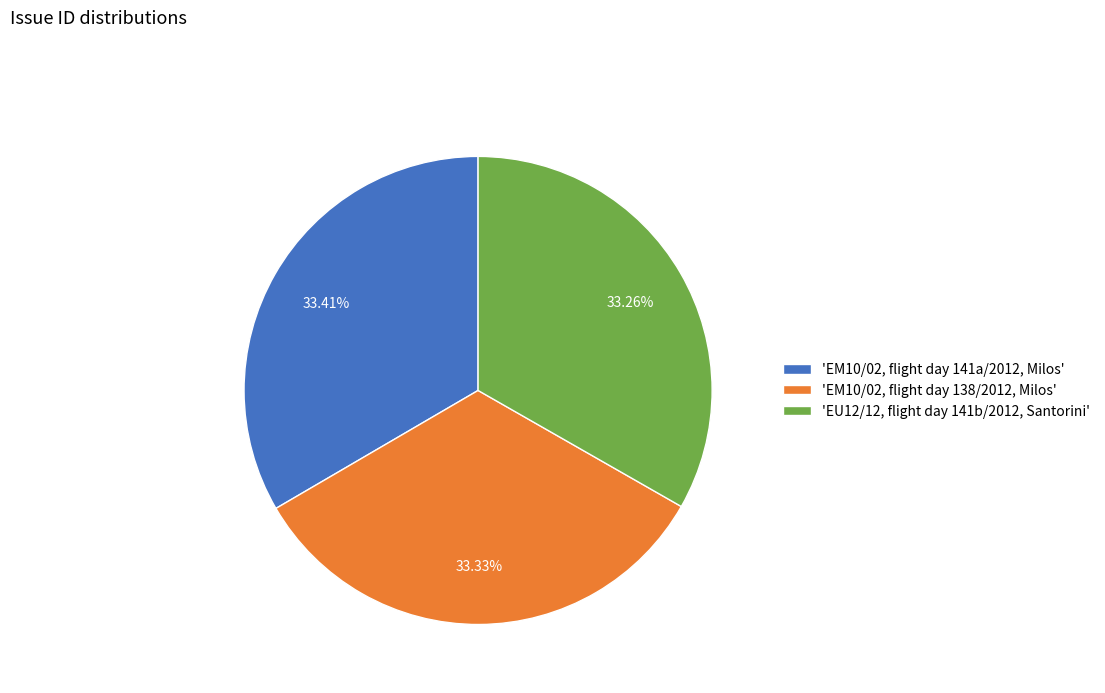

Approximately how many times larger is the value at 'EU12/12, flight day 141b/2012, Santorini' compared to 'EM10/02, flight day 138/2012, Milos'?

1.0